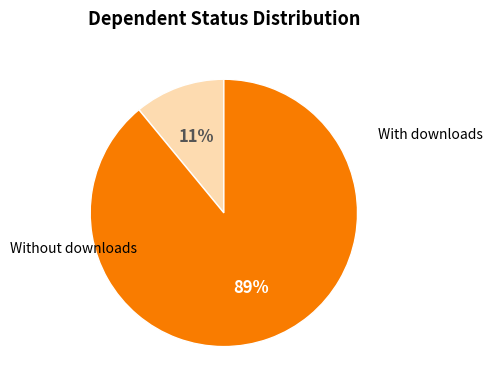

Does any single category account for the majority?

Yes